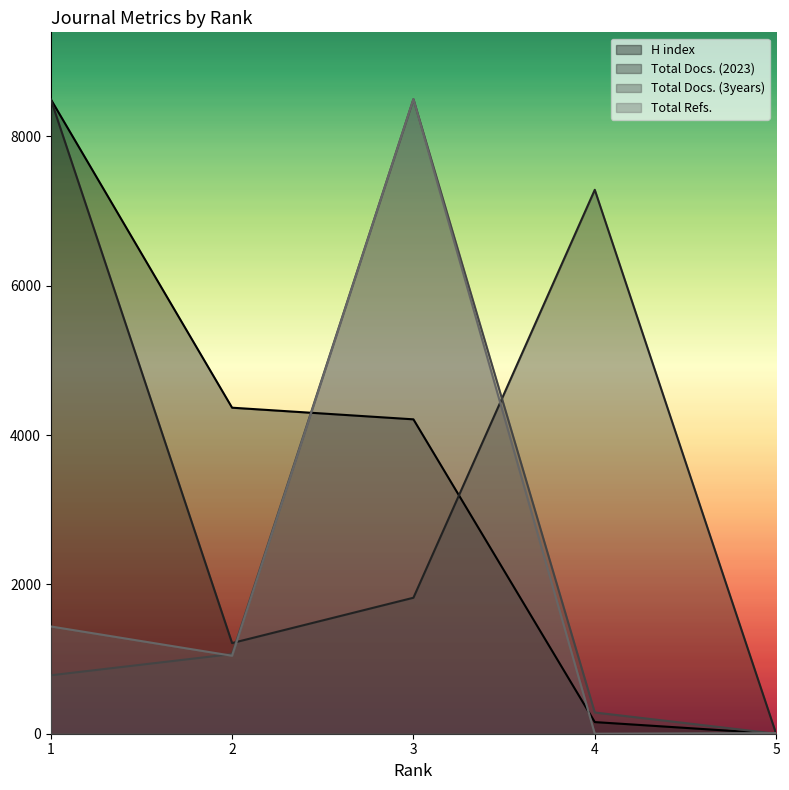

Which series has the widest spread of values?

H index